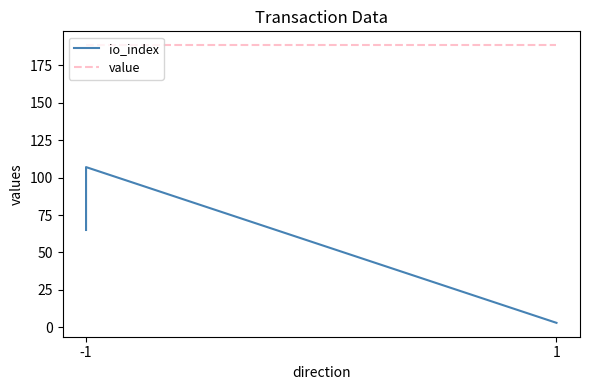

Between -1 and 1, which series saw the biggest shift?

io_index